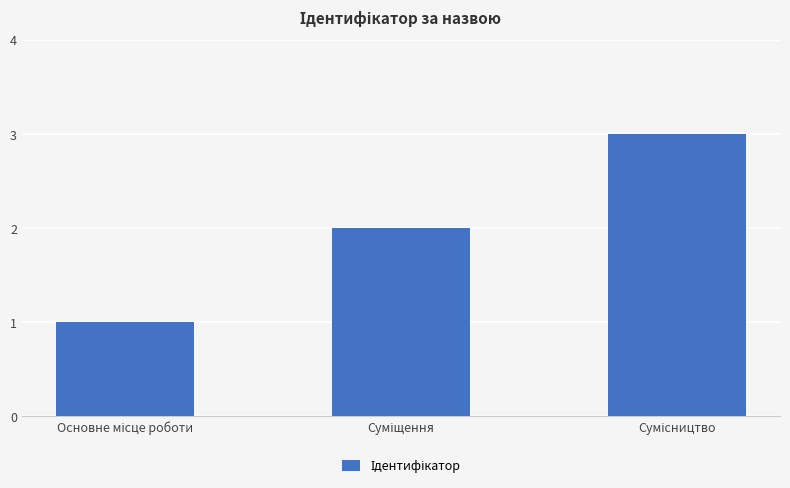

How many bars are there in total?

3